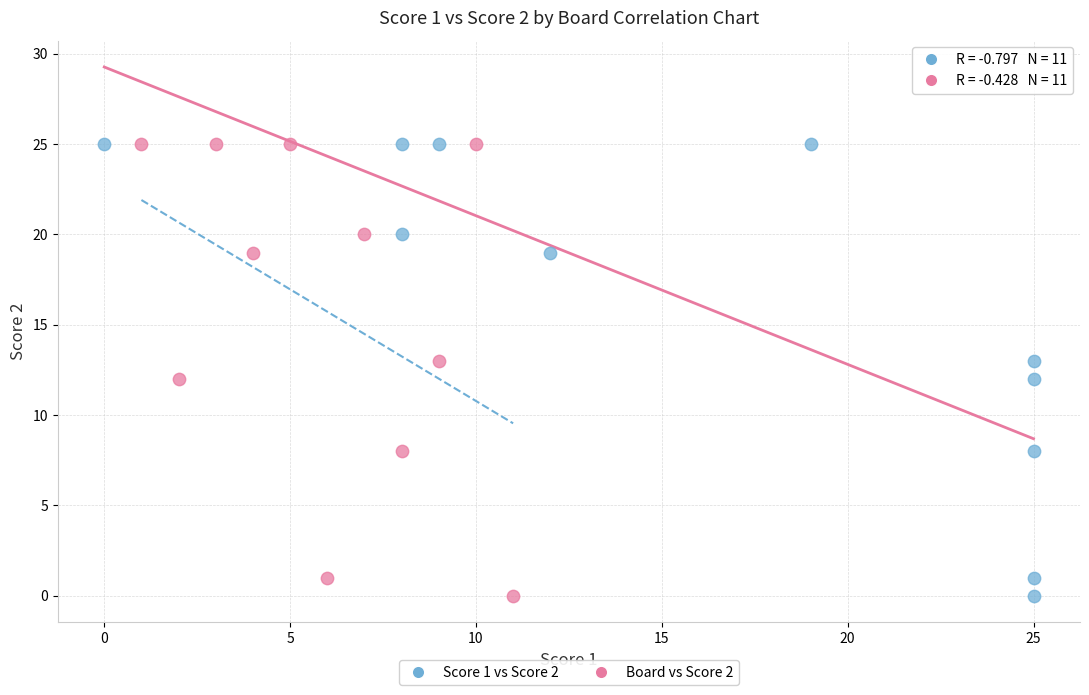

What are all the series names shown in the legend?

Score 1 vs Score 2, Board vs Score 2